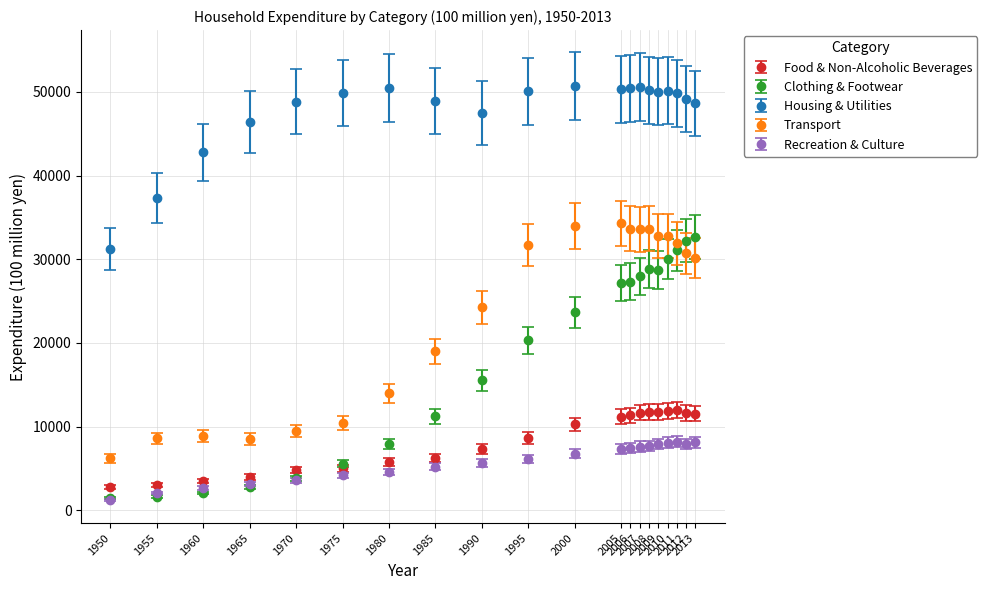

At how many categories does at least one series exceed 36623?

19